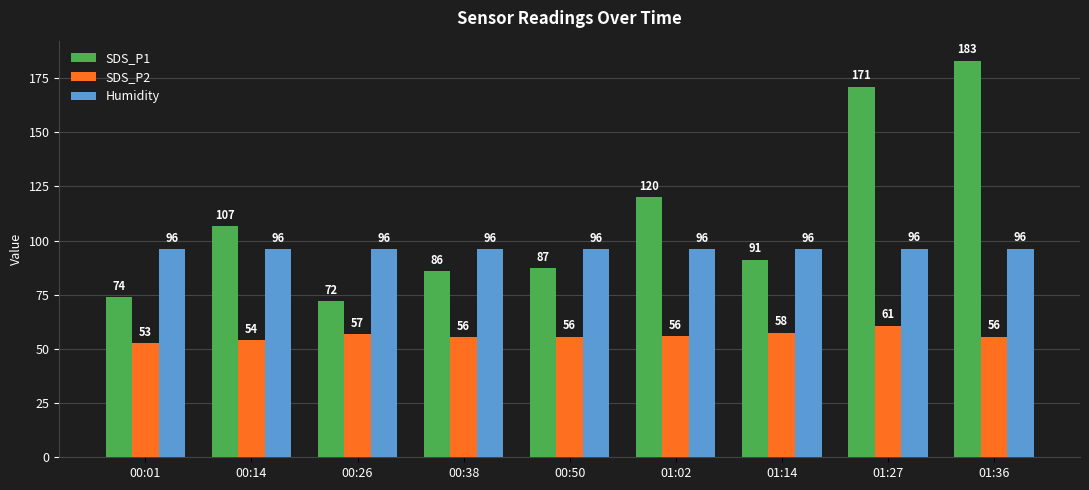

What is the value of the SDS_P2 bar at the 1st from the left?

52.9